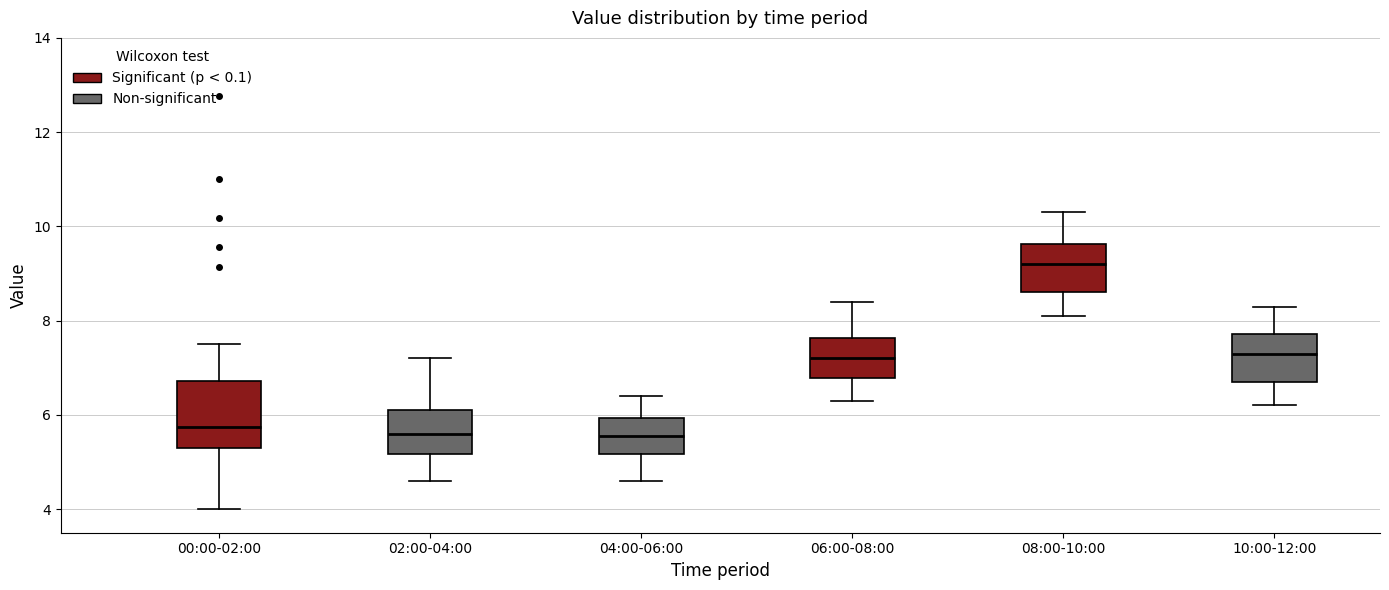

Reading left to right, transcribe this box plot: for each box, give where its median line is, the range the box spans, and where its two whiskers end, as read against the y-axis. The values are not printed on the chart, so give them approximately, as read against the axis.

00:00-02:00: median 5.8, box 5.2 to 6.8, whiskers 4.0 to 7.6
02:00-04:00: median 5.6, box 5.2 to 6.2, whiskers 4.6 to 7.2
04:00-06:00: median 5.6, box 5.2 to 6.0, whiskers 4.6 to 6.4
06:00-08:00: median 7.2, box 6.8 to 7.6, whiskers 6.4 to 8.4
08:00-10:00: median 9.2, box 8.6 to 9.6, whiskers 8.2 to 10.4
10:00-12:00: median 7.4, box 6.8 to 7.8, whiskers 6.2 to 8.4